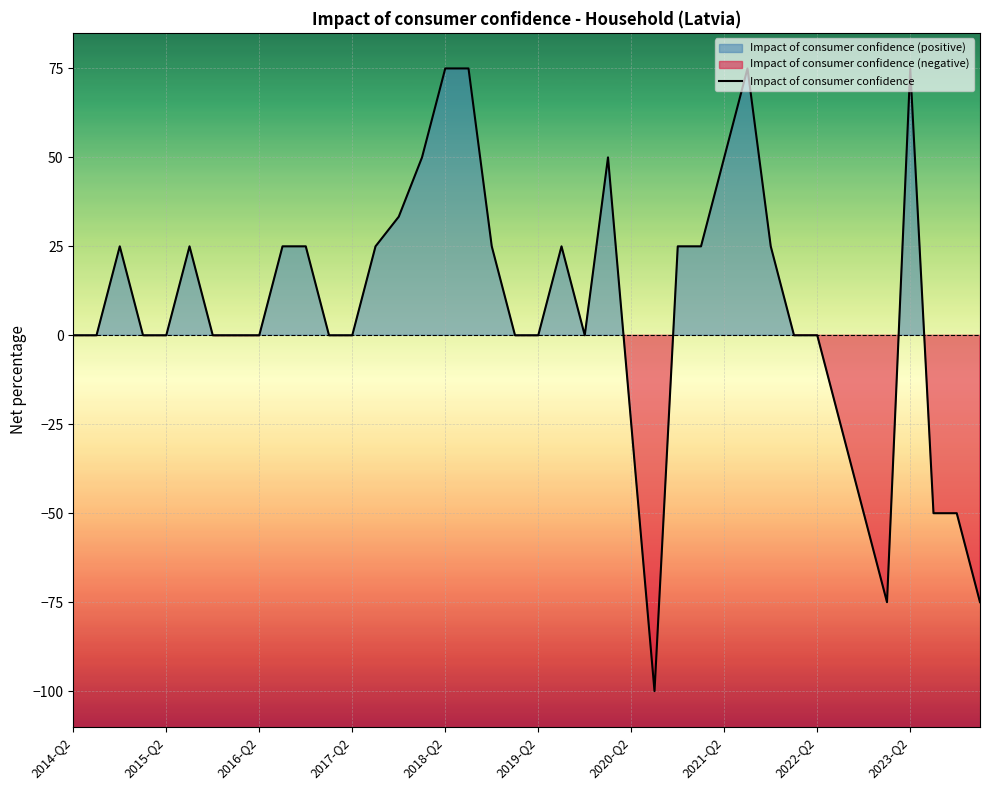

What is the lowest value of the Impact of consumer confidence series?

-100.0